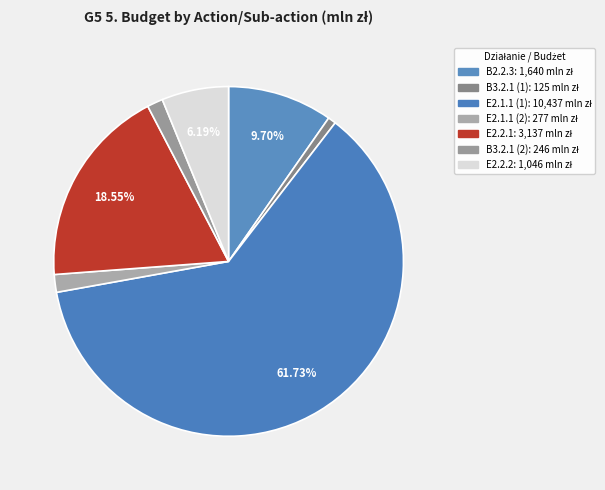

Rank the categories by value from highest to lowest.

E2.1.1 (1), E2.2.1, B2.2.3, E2.2.2, E2.1.1 (2), B3.2.1 (2), B3.2.1 (1)